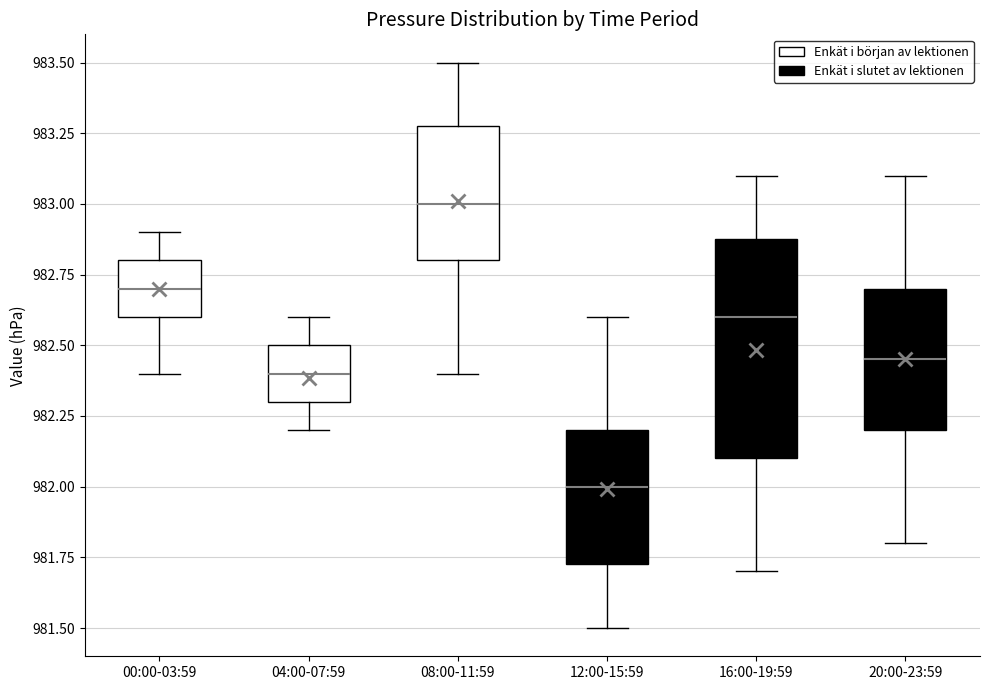

Which box is the tallest, from its lower edge to its upper edge?

16:00-19:59